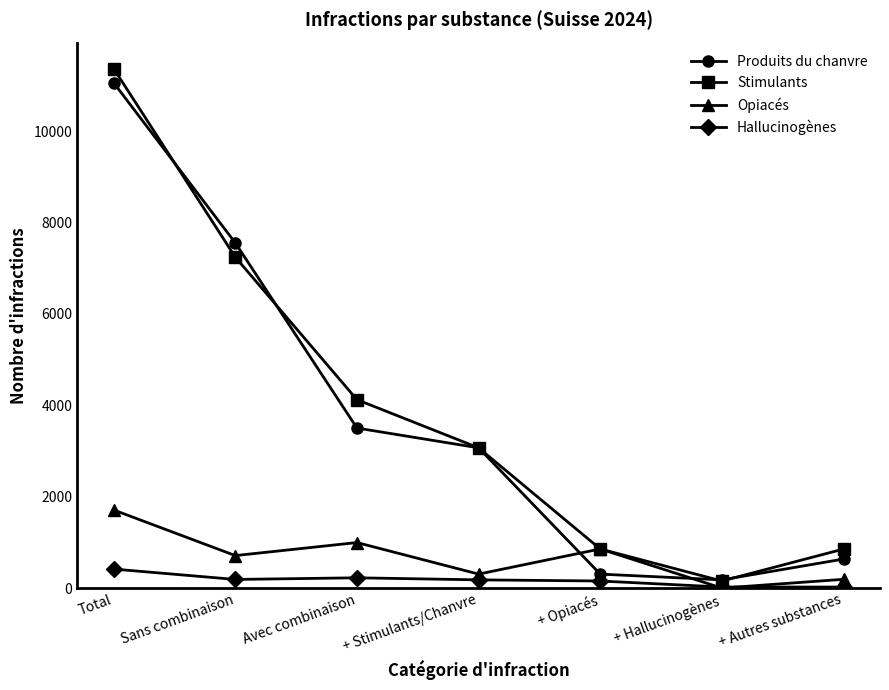

What is the greatest value displayed?

11366